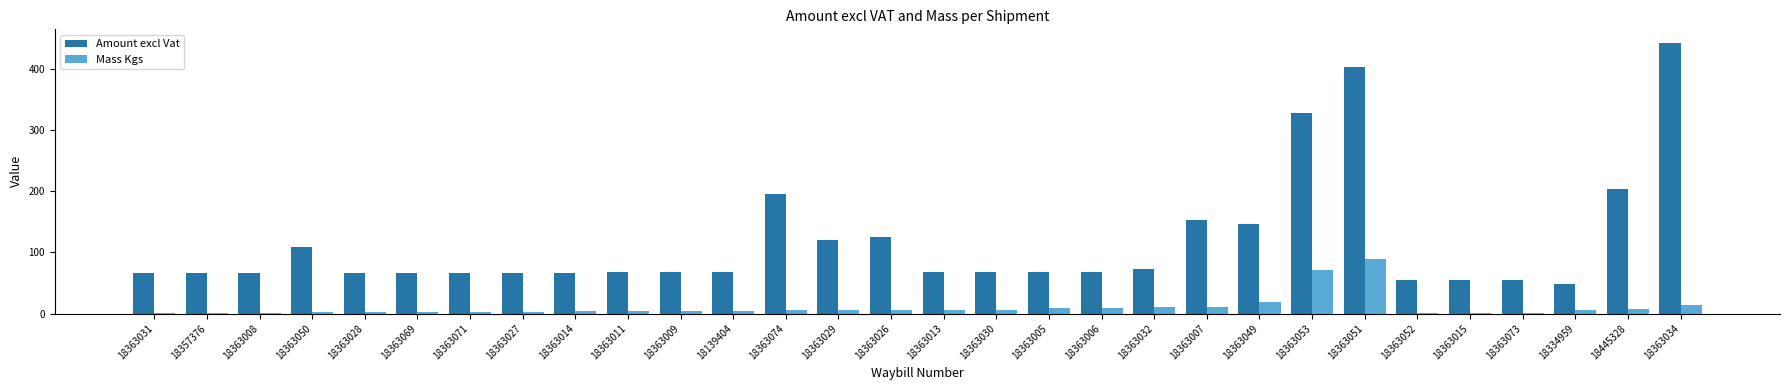

At which label is Amount excl Vat closest to 245?

18445328